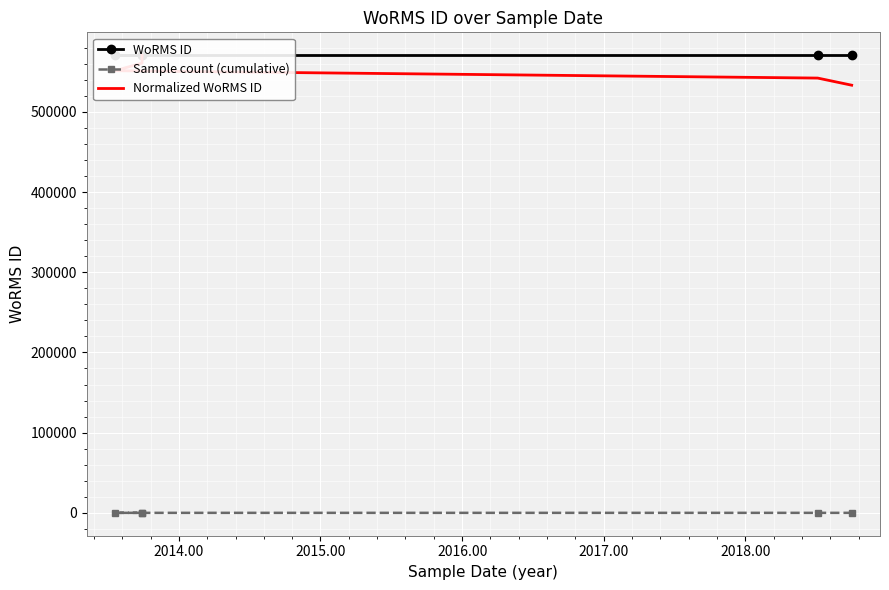

True or false: Sample count (cumulative) and Normalized WoRMS ID intersect in this chart.

False